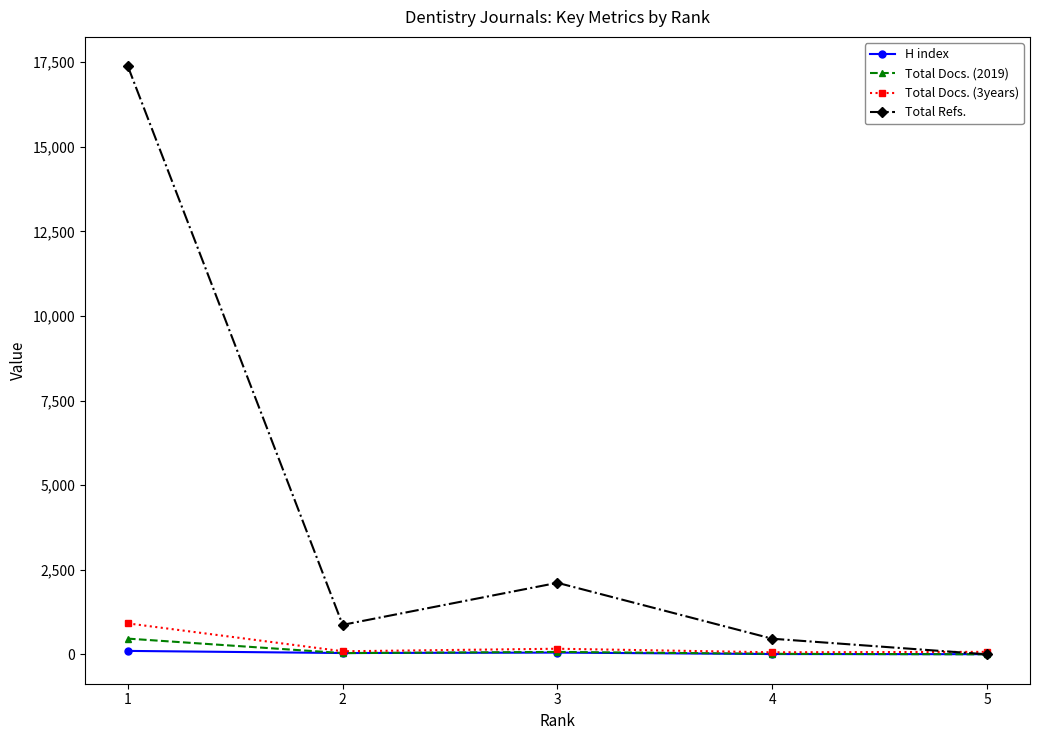

What is the greatest value displayed?

17376